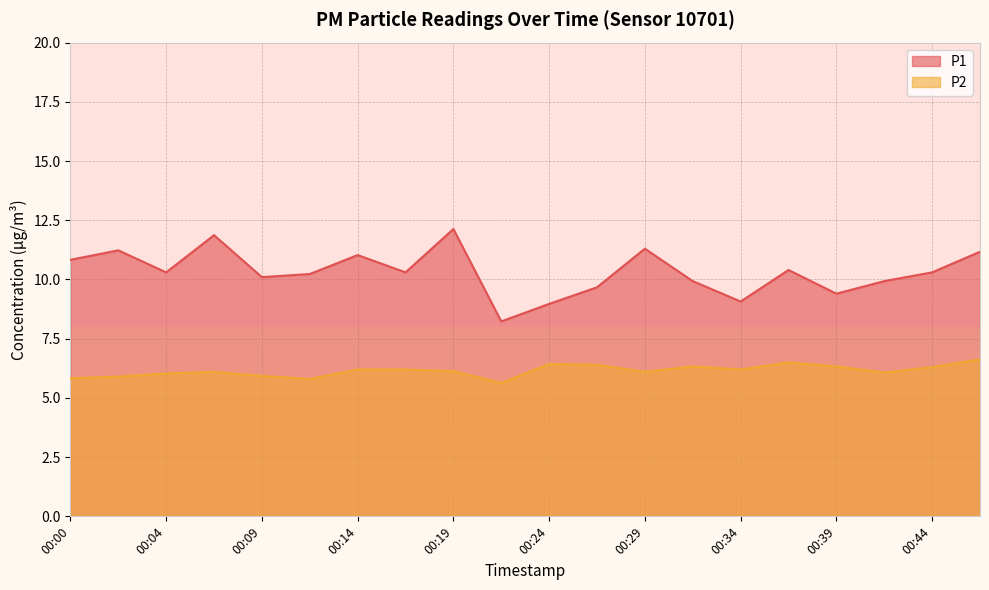

Reading right to left, transcribe all the data shown in this chart.

P1: 11.2	10.3	9.9	9.4	10.4	9.1	9.9	11.3	9.7	9.0	8.2	12.1	10.3	11.0	10.2	10.1	11.9	10.3	11.2	10.8
P2: 6.6	6.3	6.1	6.3	6.5	6.2	6.3	6.1	6.4	6.4	5.6	6.1	6.2	6.2	5.8	5.9	6.1	6.0	5.9	5.8